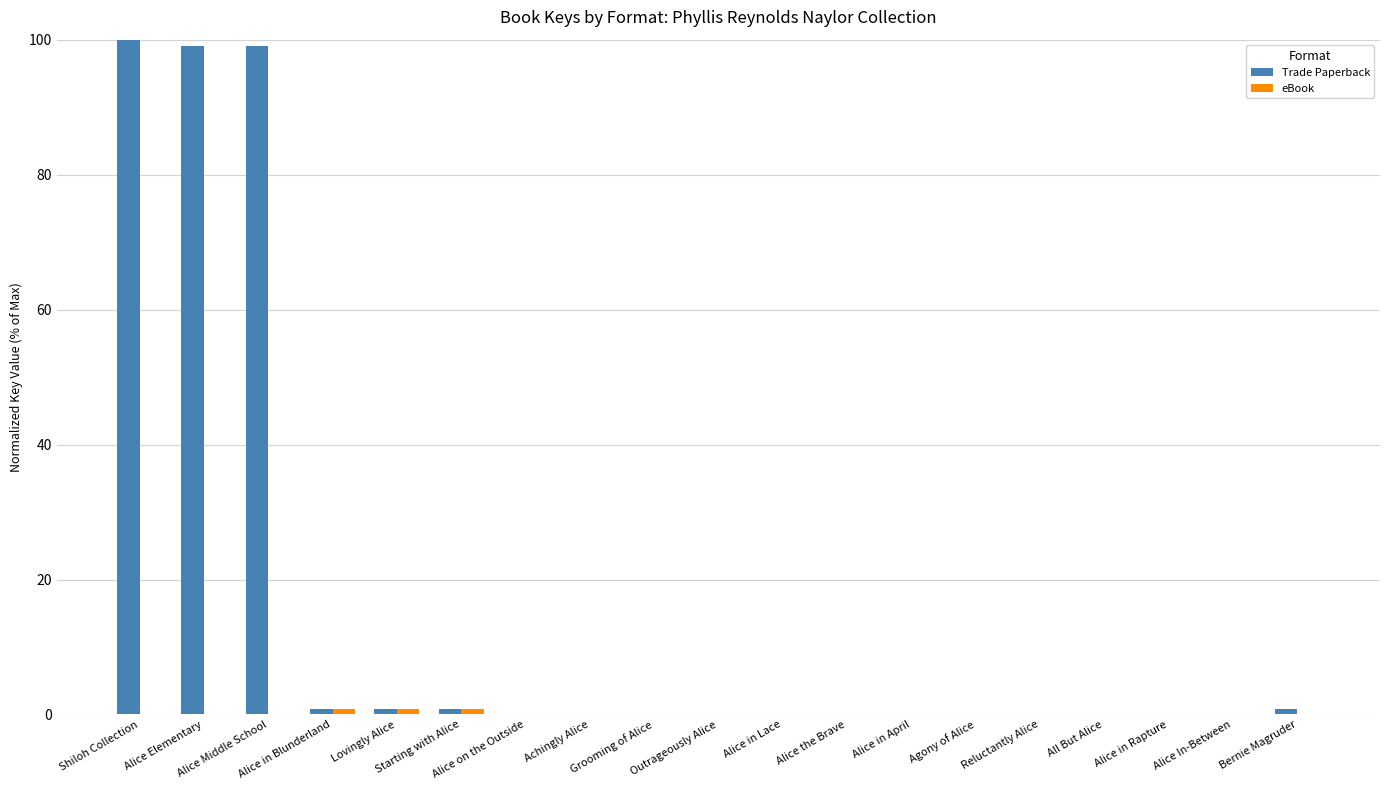

Does the chart contain stacked bars?

No